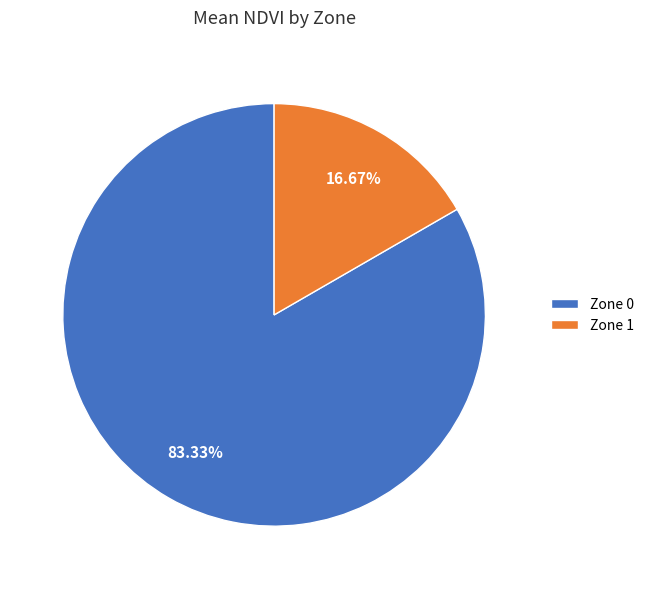

To the nearest percent, what is the combined percentage of Zone 0 and Zone 1?

100%